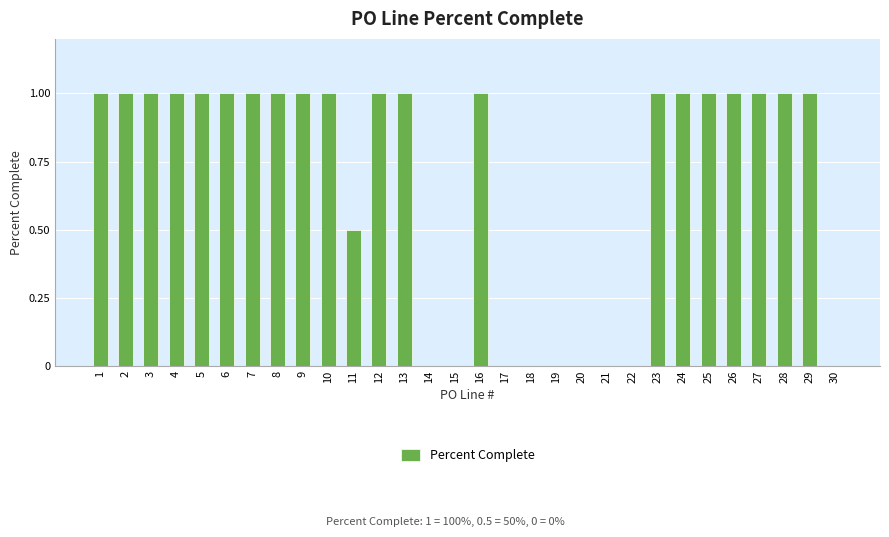

Are the bars horizontal?

No